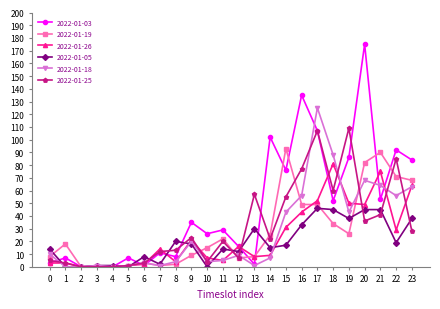

True or false: 2022-01-05 has a value of 33 at 16.

True